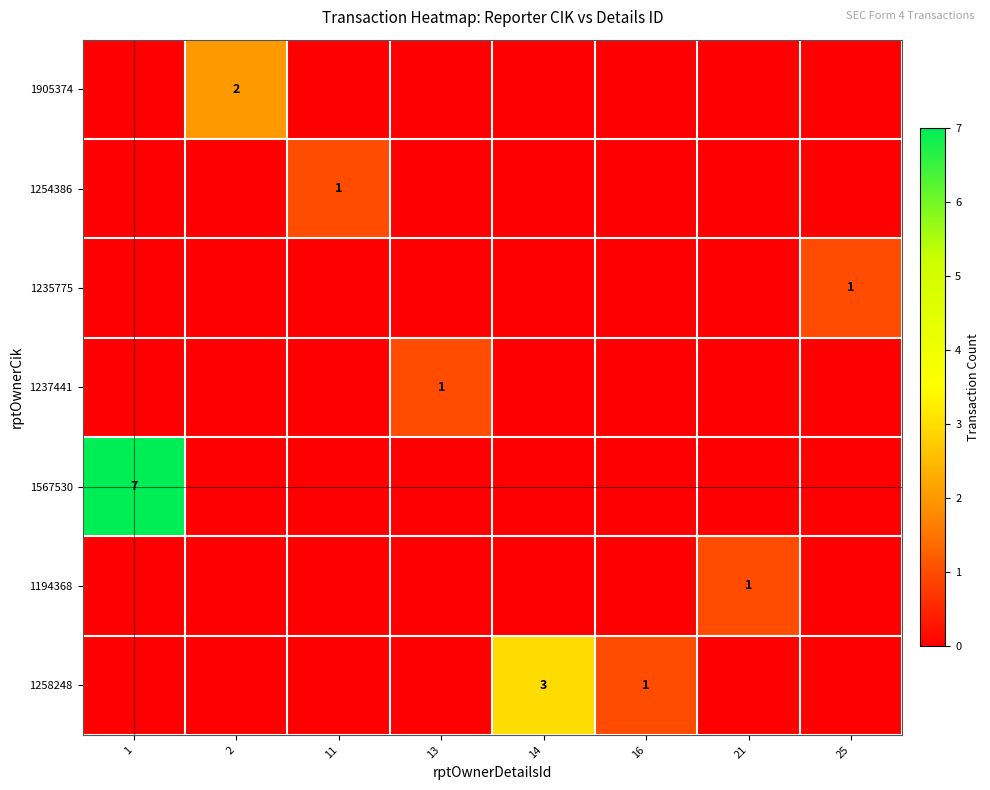

What is the total value across all series at 25?

1